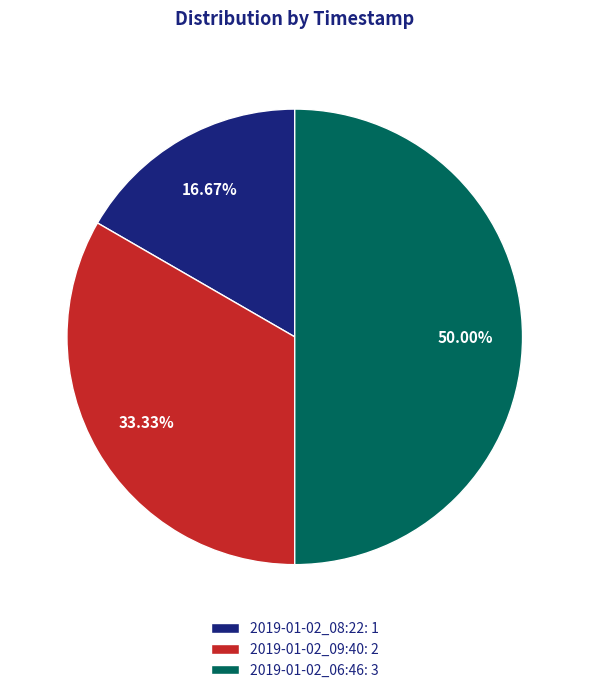

Is it true that 2019-01-02_08:22 is 17% of the pie?

True